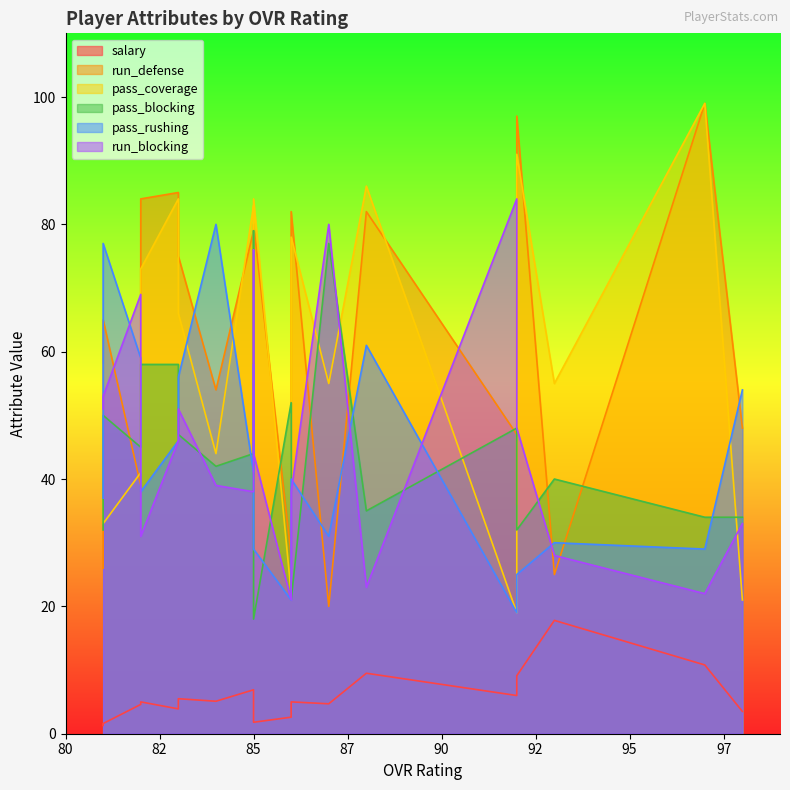

Which category has the highest value in the pass_coverage series?

97